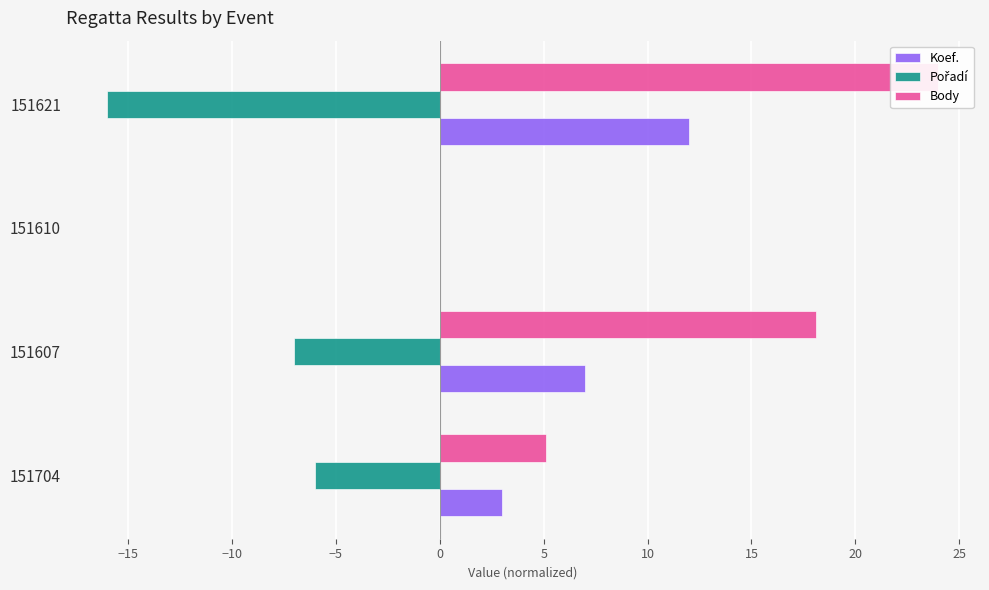

Reading right to left, extract all data points from this chart.

Koef.: 12.0	0.0	7.0	3.0
Pořadí: -16.0	0.0	-7.0	-6.0
Body: 24.0	0.0	18.1	5.1